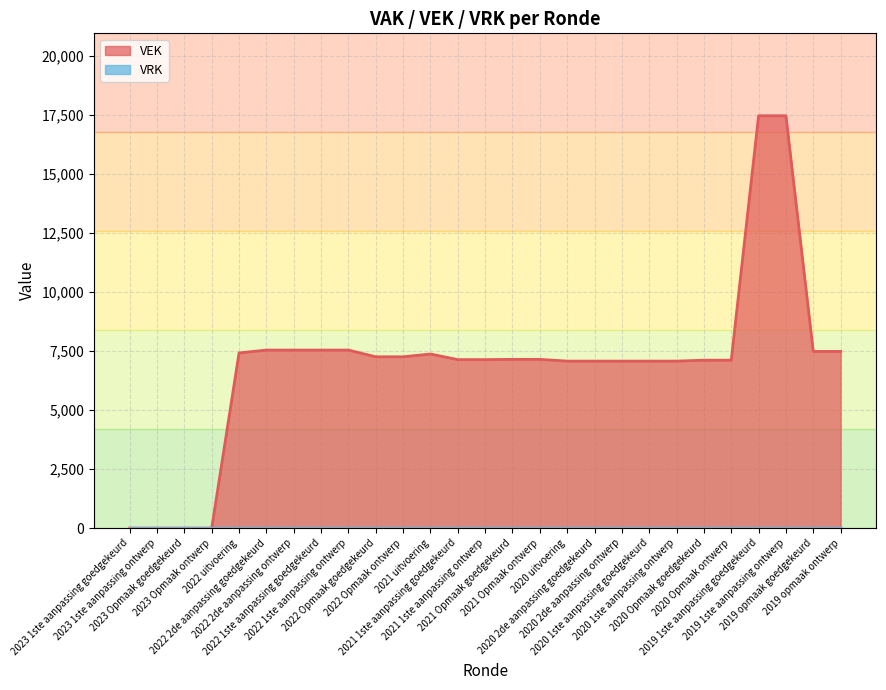

The value at 2021 Opmaak ontwerp is 7150. True or false?

True